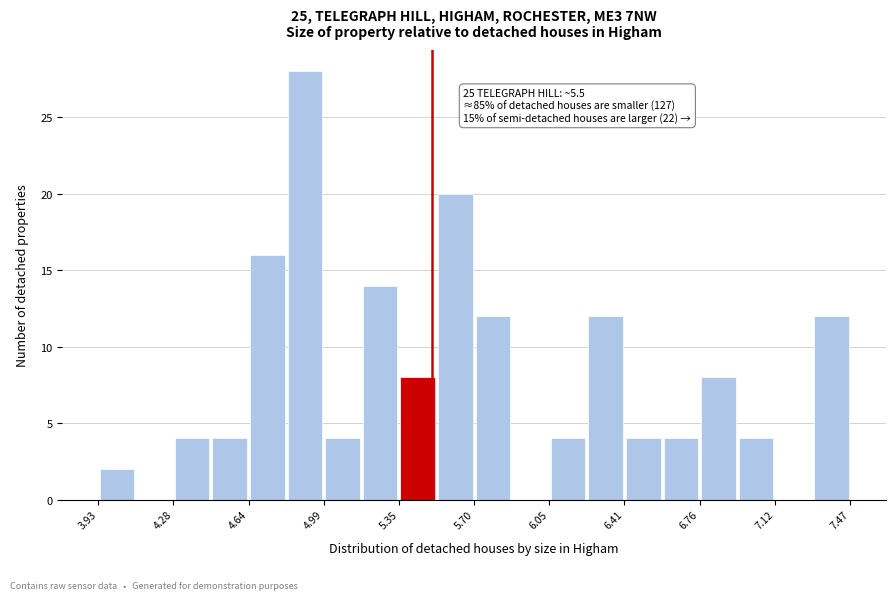

Around what value on the x-axis is the tallest bar? Give the approximate position of its centre, as read against the axis.

4.90